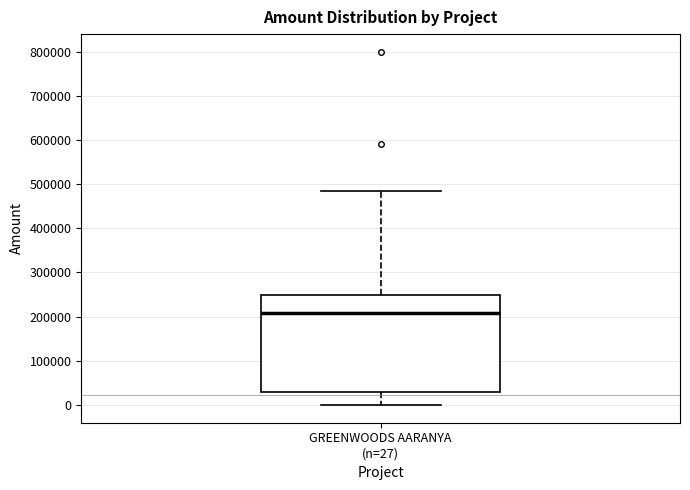

Transcribe this box plot: give where the median line is, the range the box spans, and where the two whiskers end, as read against the y-axis. The values are not printed on the chart, so give them approximately, as read against the axis.

median 210000, box 30000 to 250000, whiskers 0 to 480000